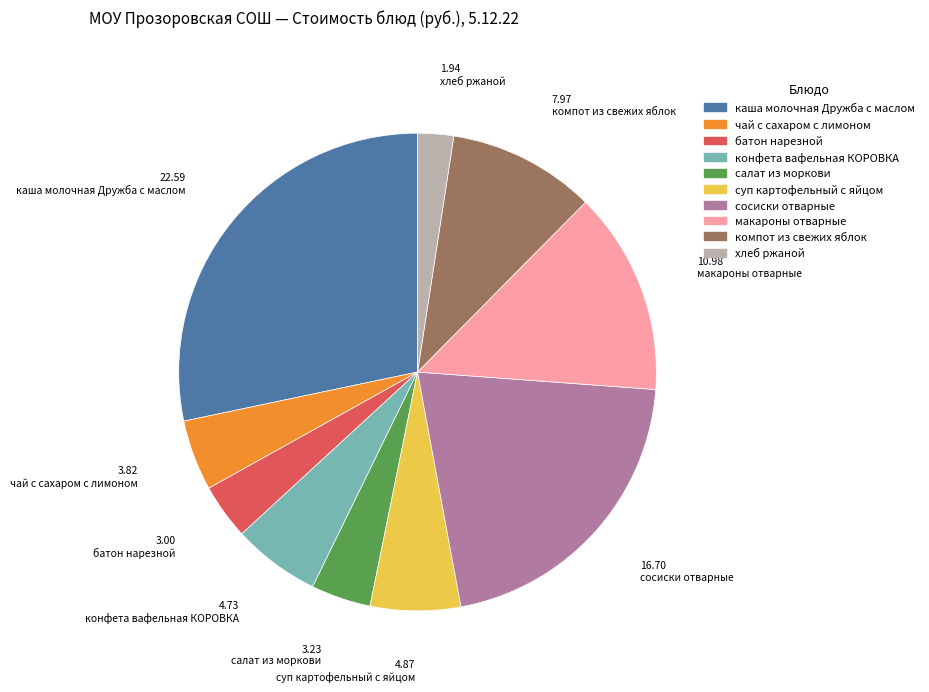

Is there a majority slice in this chart?

No